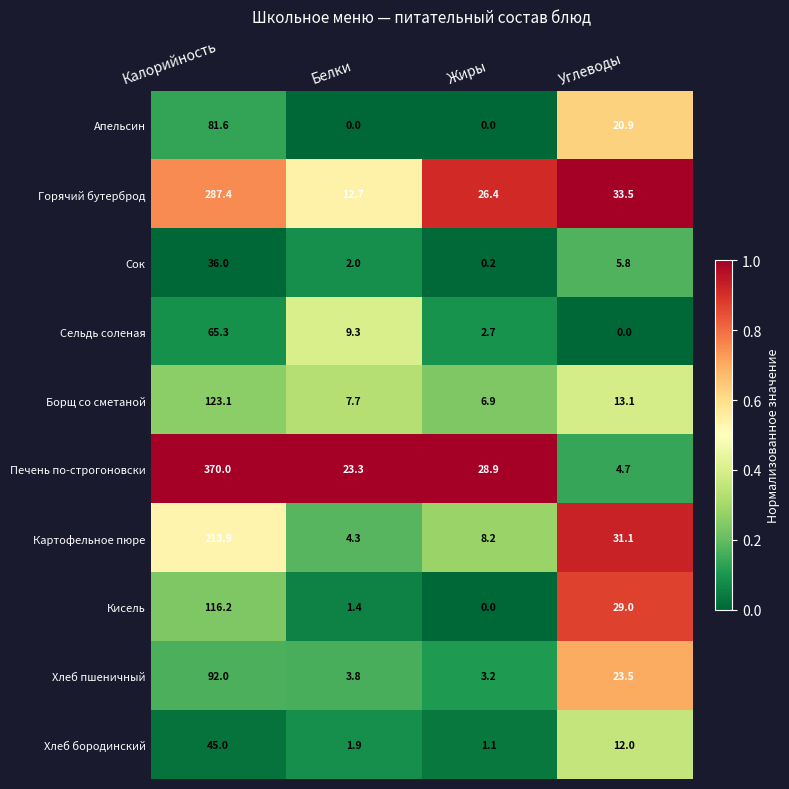

Between Калорийность and Белки, which series saw the biggest shift?

Печень по-строгоновски